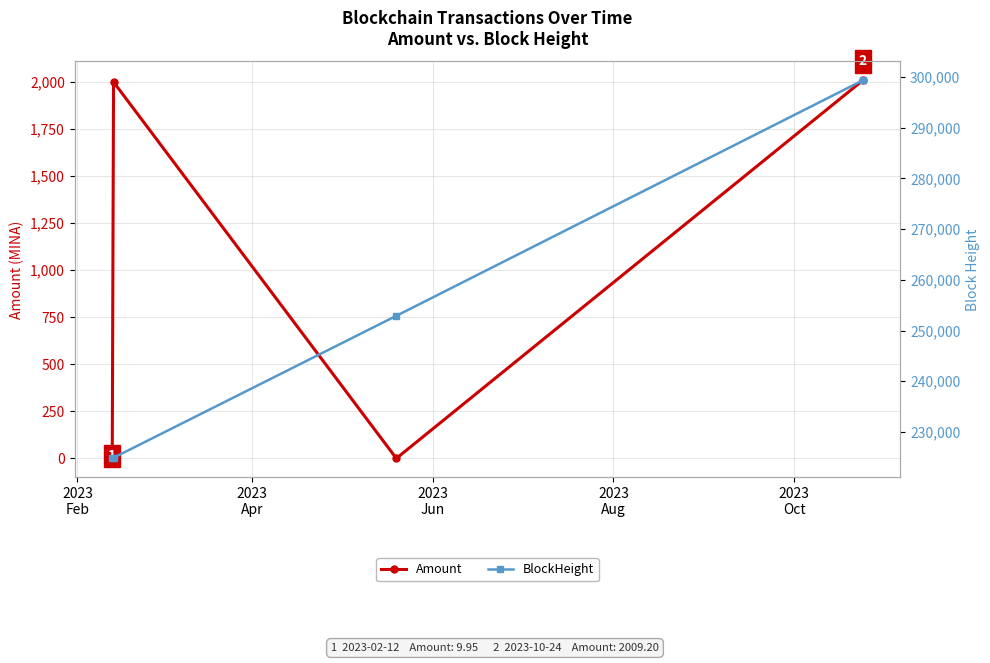

In Amount, how many points are higher than both neighbors (excluding endpoints)?

1